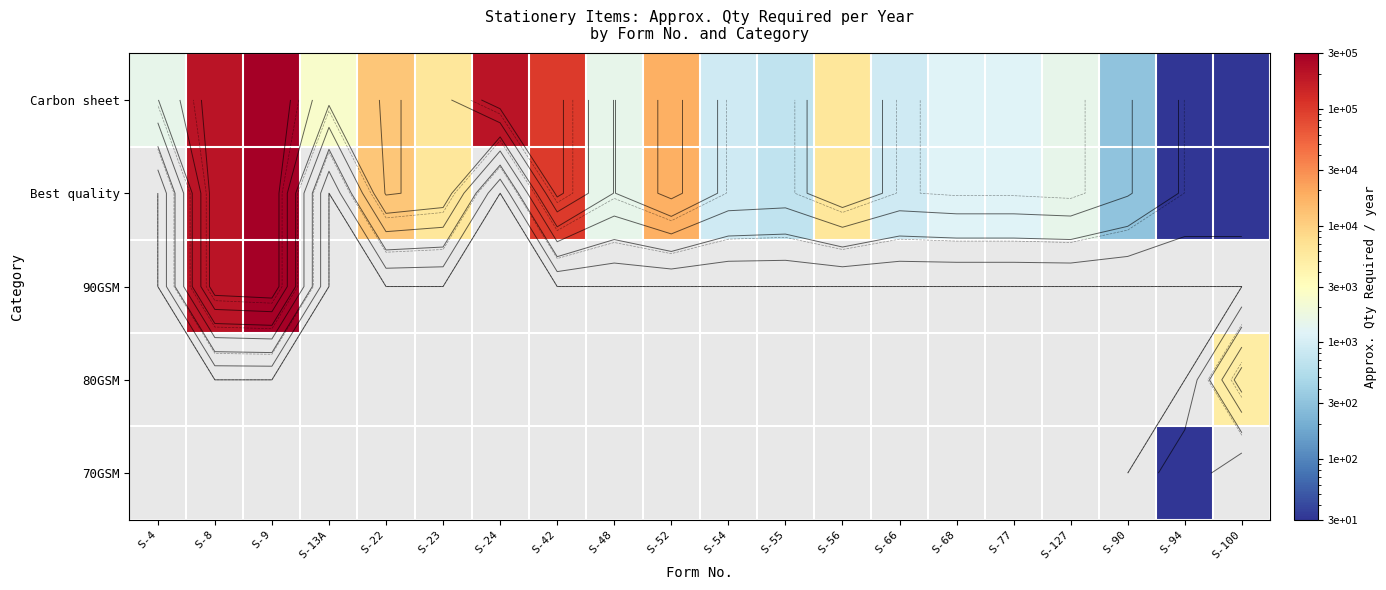

Rank the series at S-23 from lowest to highest value.

Carbon sheet, Best quality, 90GSM, 80GSM, 70GSM